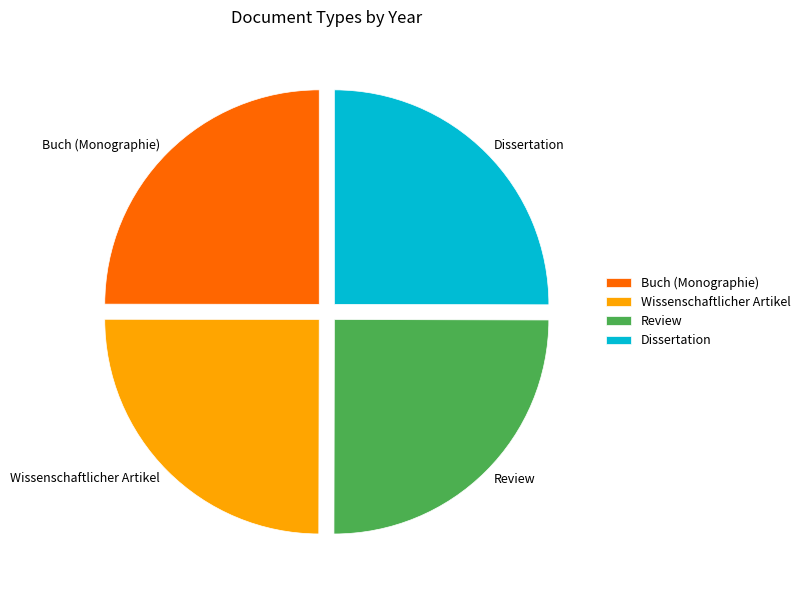

Does any single category account for the majority?

No